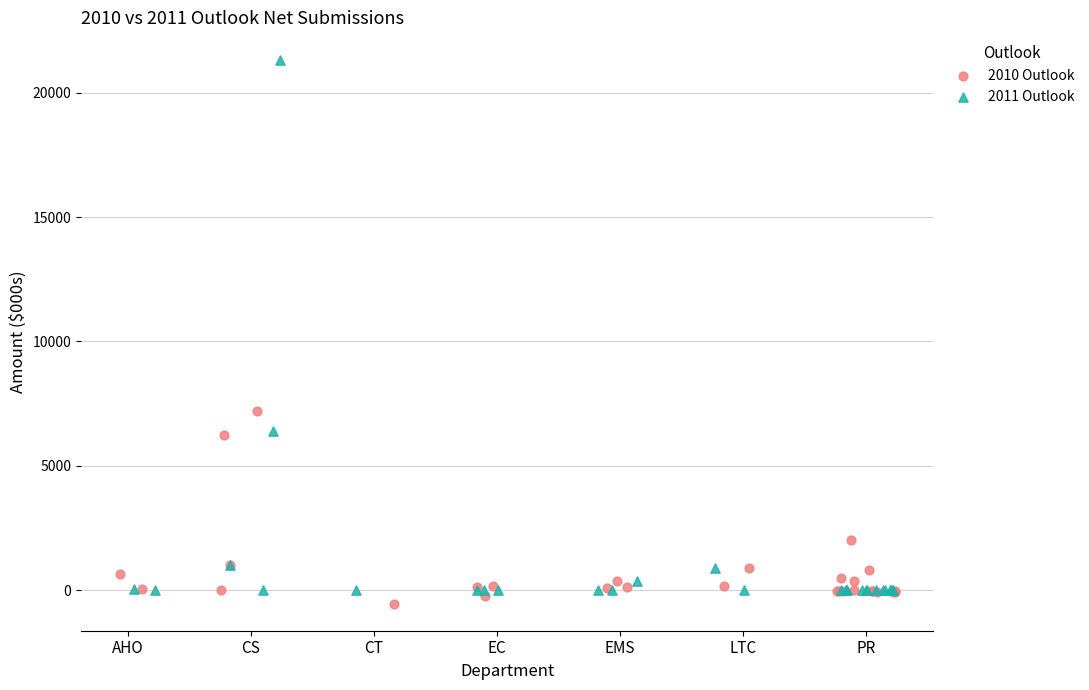

Which series contains the highest Y value?

2011 Outlook